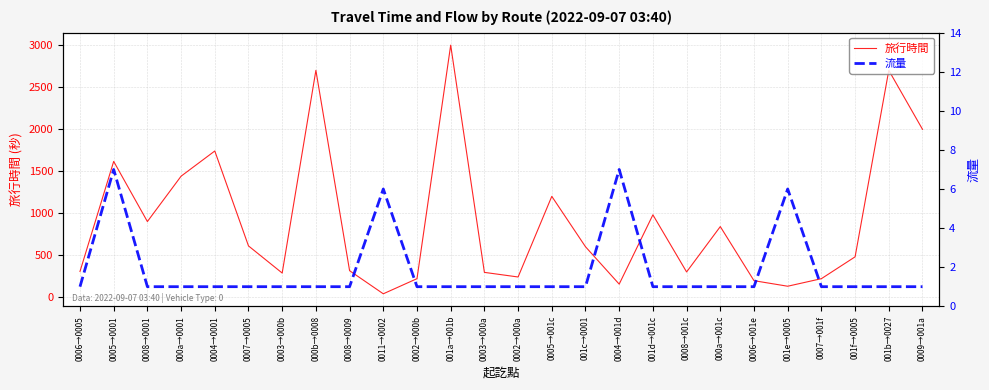

Rank the series at 000b→0008 from highest to lowest value.

旅行時間, 流量